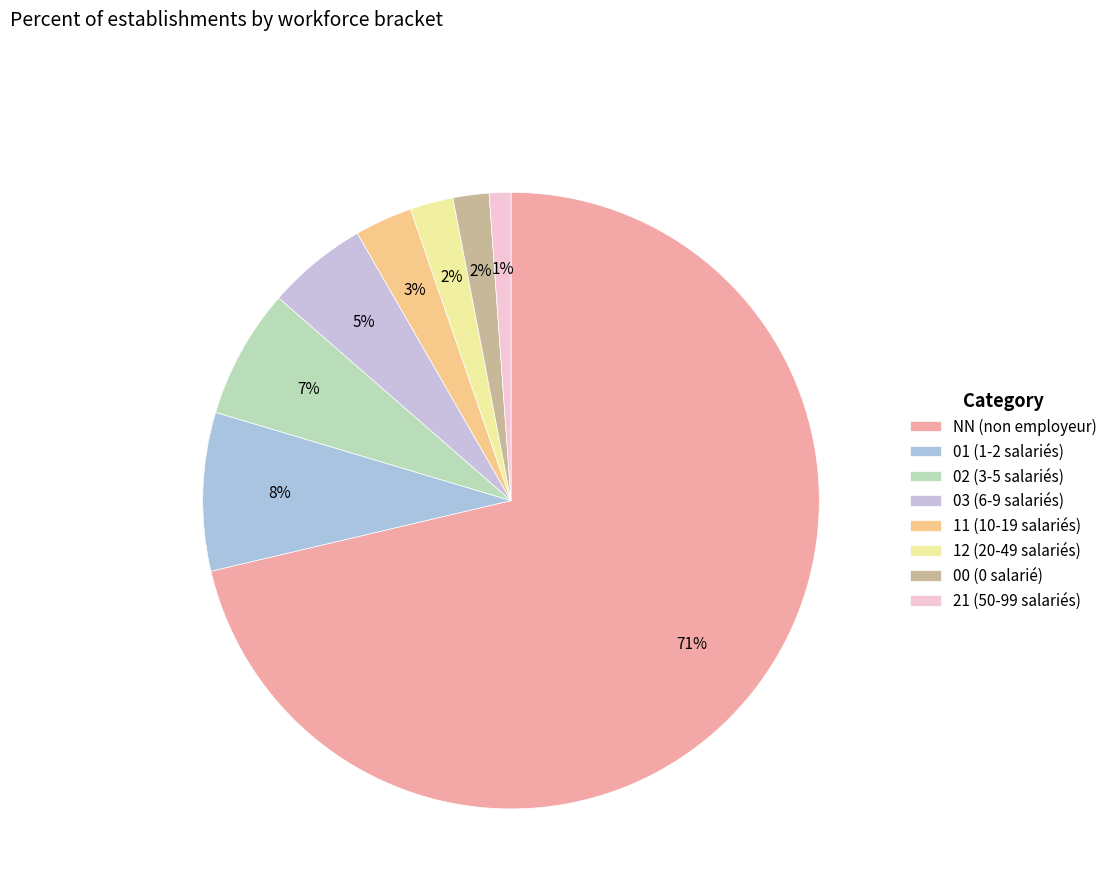

What percentage is NOT represented by 01?

91.7%